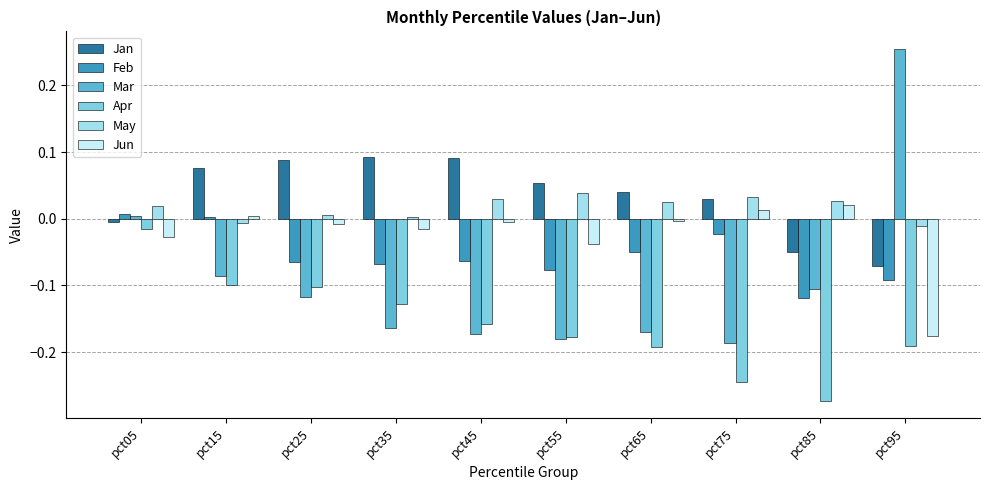

Rank the series at pct45 from highest to lowest value.

Jan, May, Jun, Feb, Apr, Mar